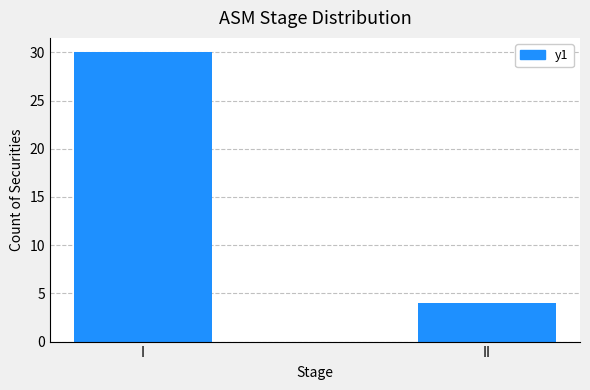

At which category does the chart reach its minimum across all series?

II